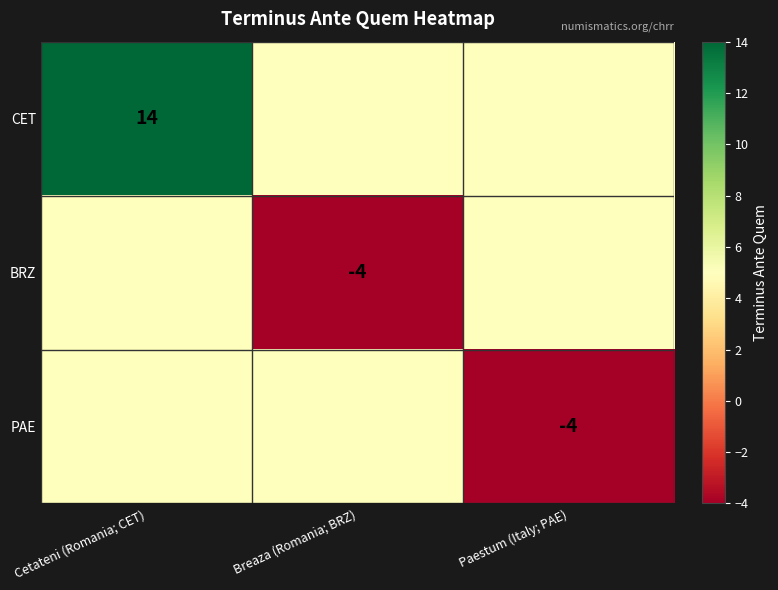

The value of CET at Cetateni (Romania; CET) is 14. True or false?

True